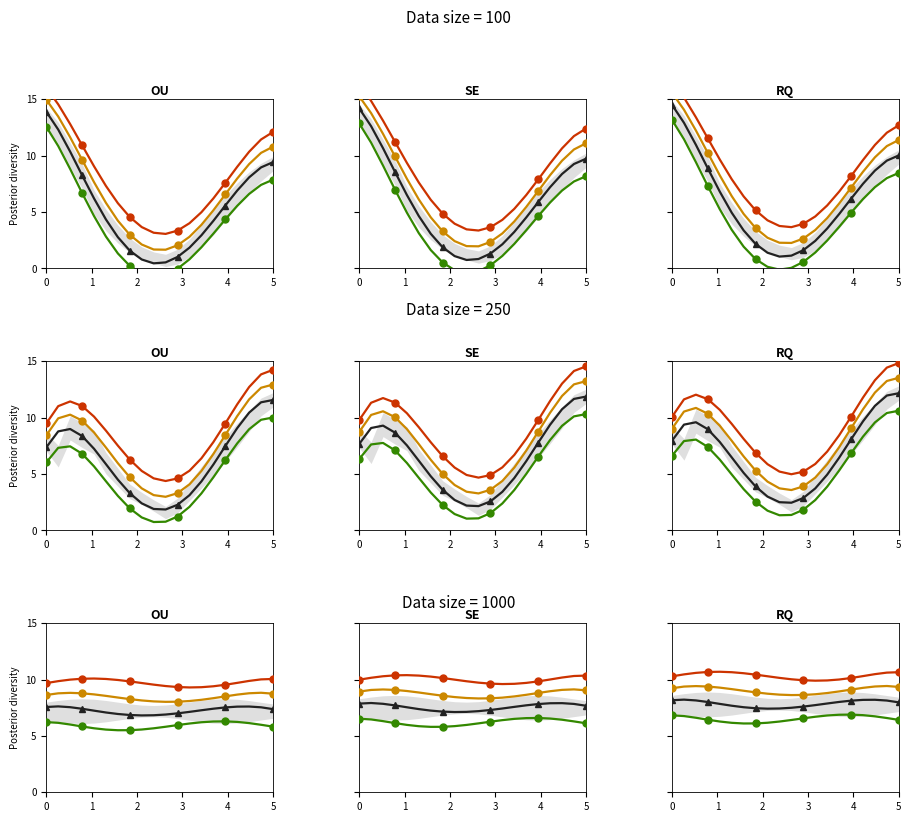

How many series are shown in this chart?

4